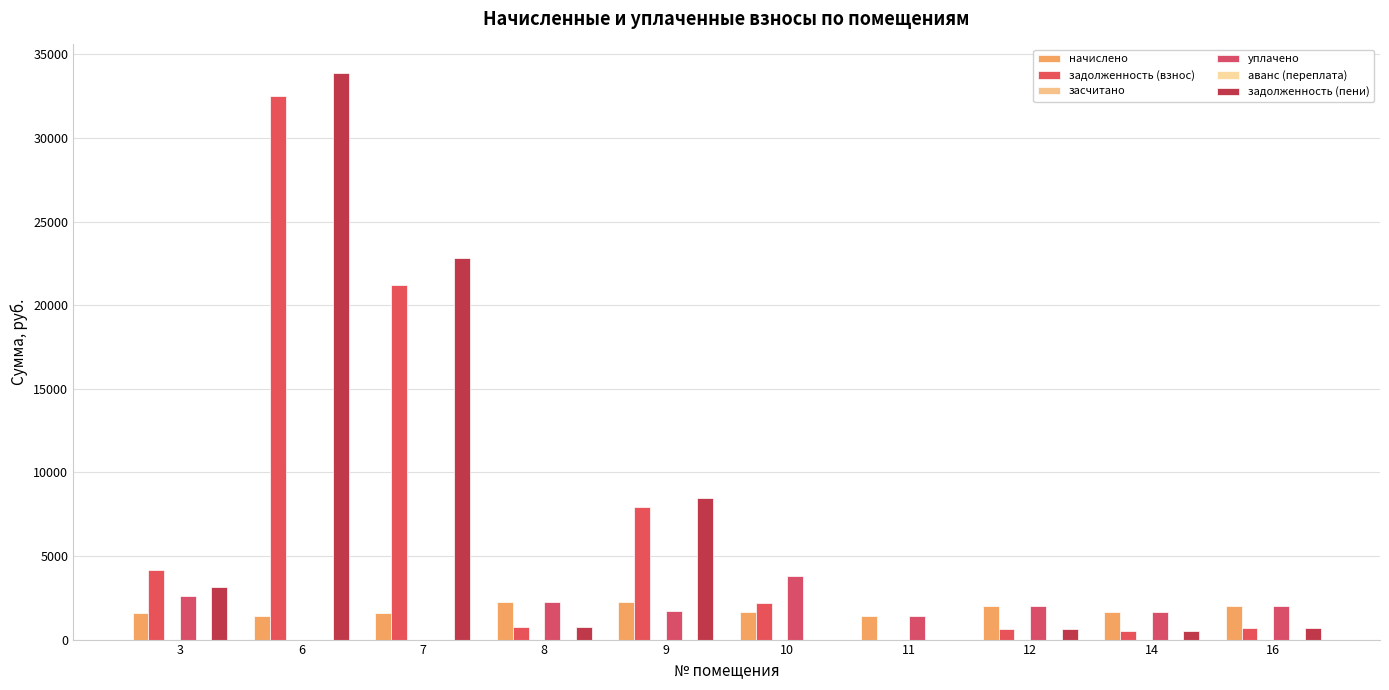

Which series has the widest spread of values?

задолженность (пени)